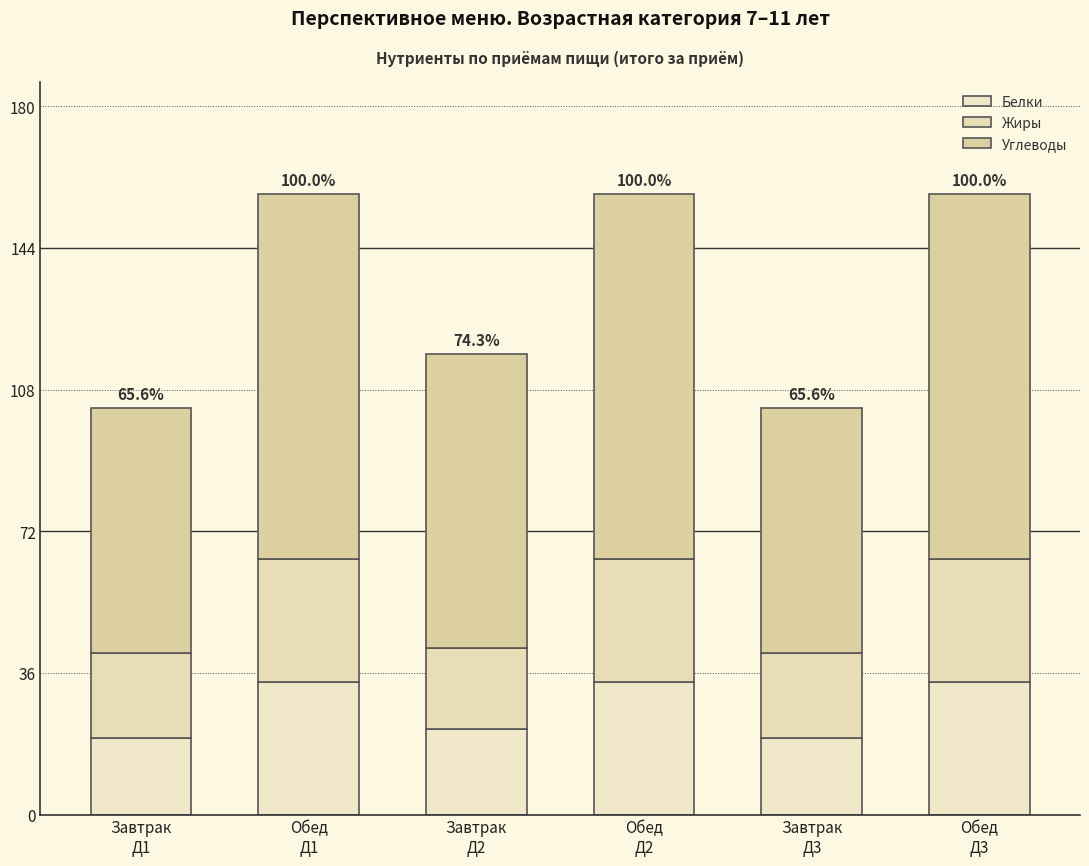

How many values in the Белки series are below 33?

3